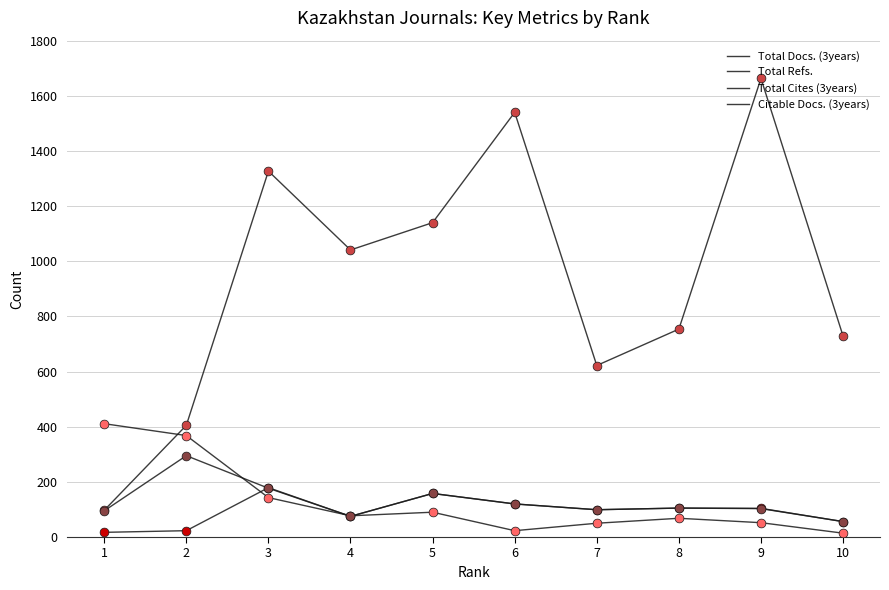

At how many categories does at least one series exceed 111?

10